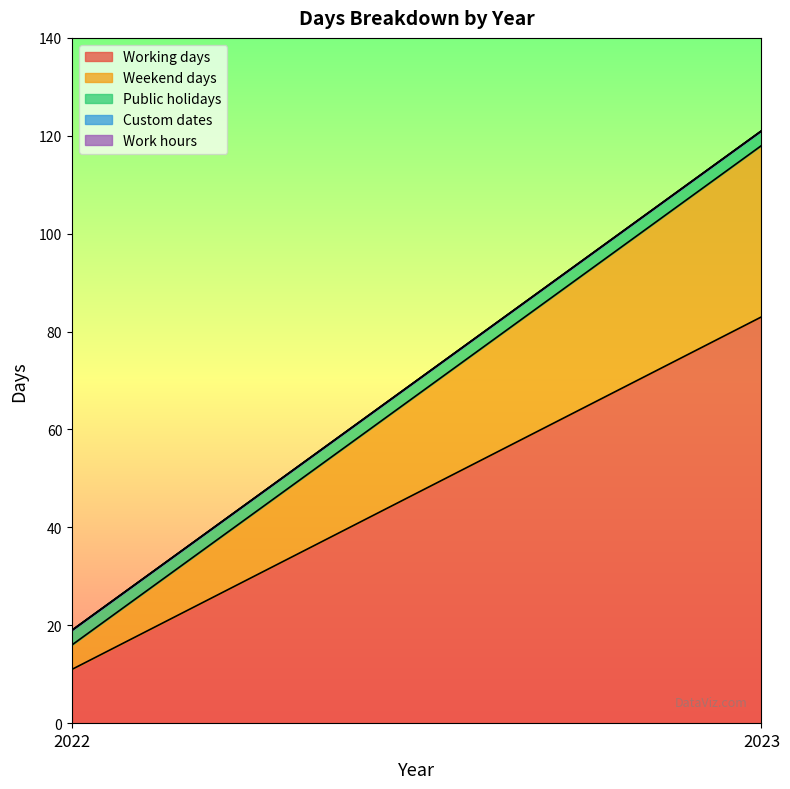

What is the sum of all Working days values?

94